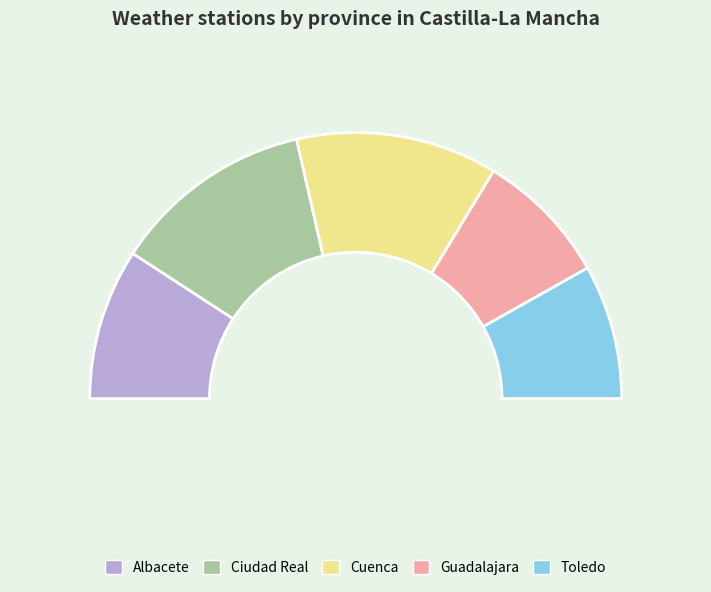

What portion of the pie excludes Ciudad Real?

75.5%